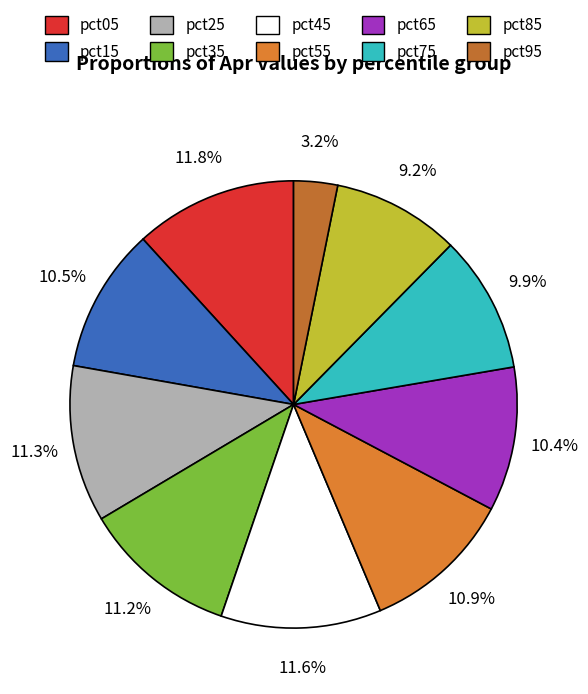

What percentage is the pct75 slice, to the nearest percent?

10%